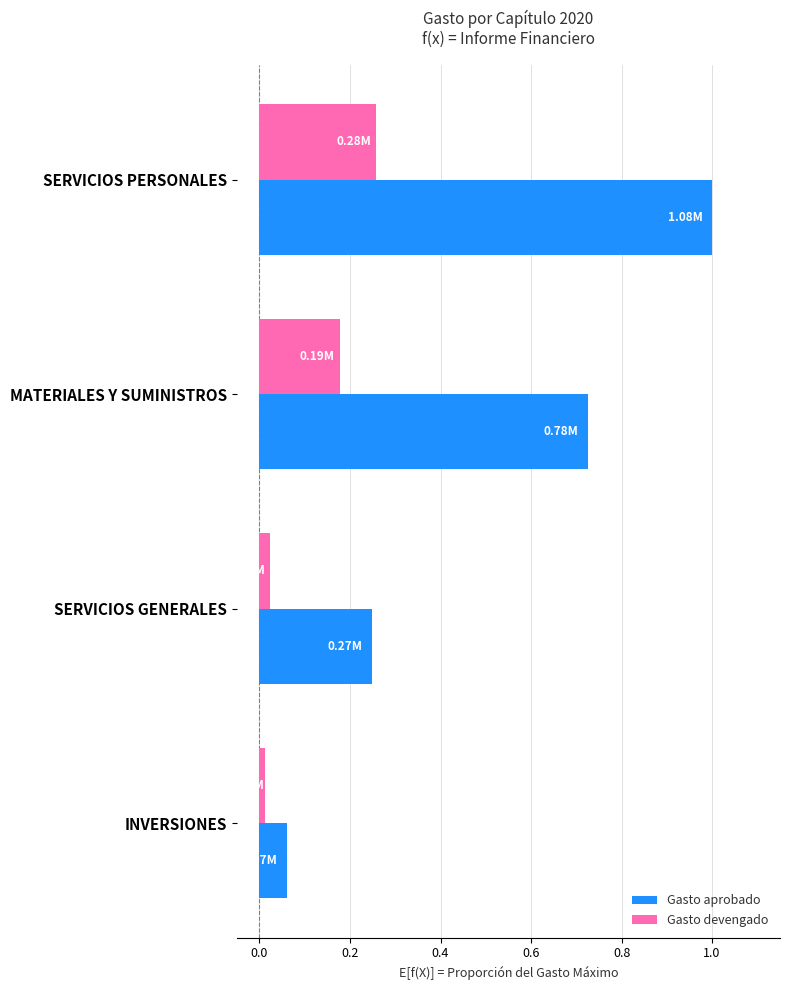

What is the difference between the maximum and minimum values in the Gasto aprobado series?

0.9